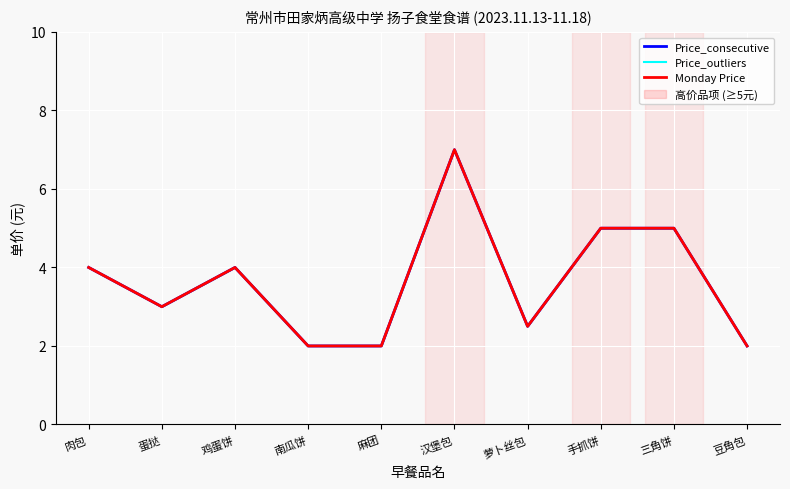

Which series has the largest range (max minus min)?

Price_consecutive